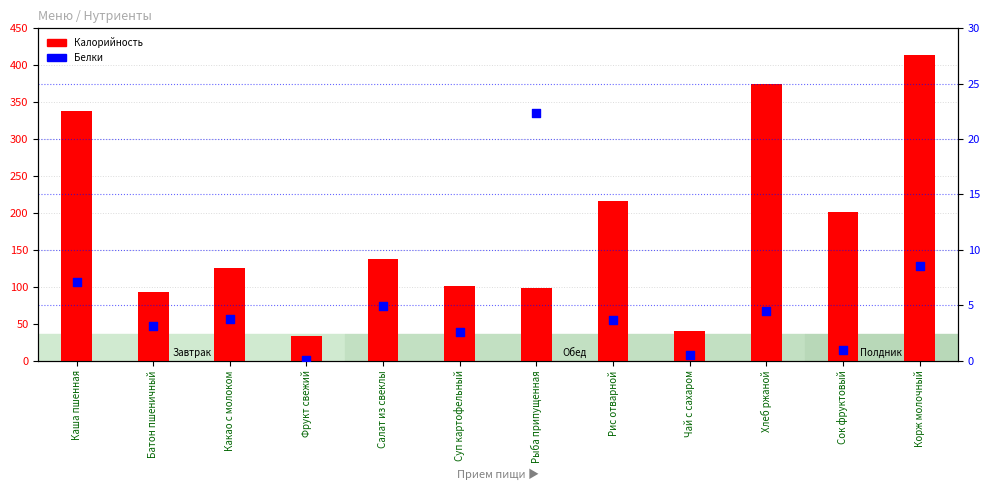

Which series has the widest spread of Y values?

Калорийность